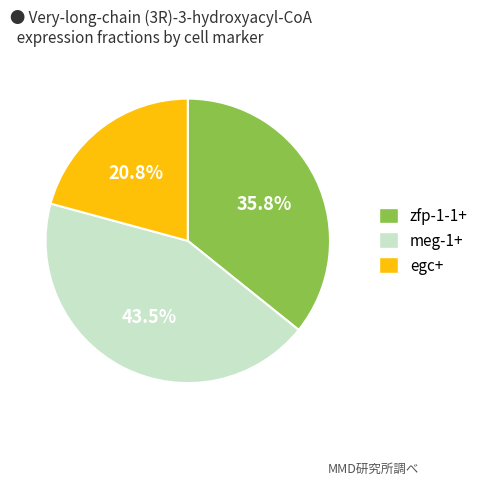

Which slice is the smallest?

egc+